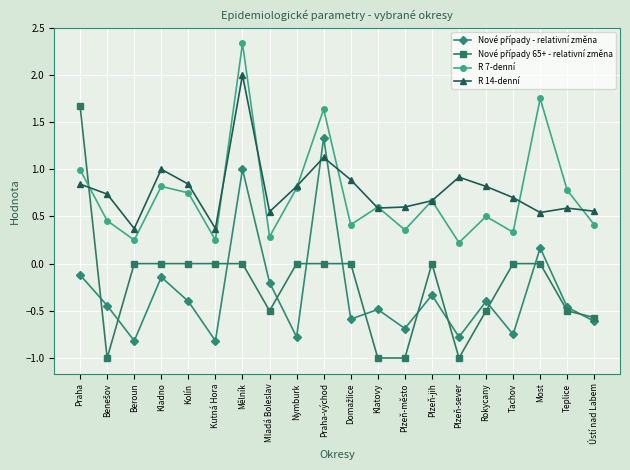

What is the spread (max minus min) of values at Plzeň-město?

1.6